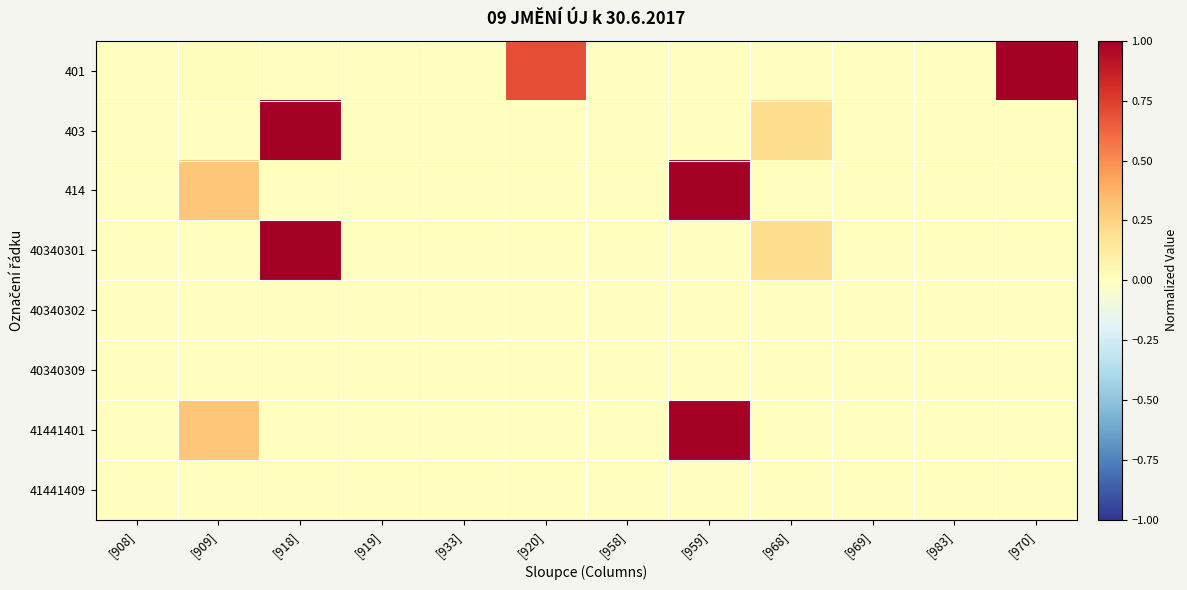

Which category has the lowest value across all series?

[908]